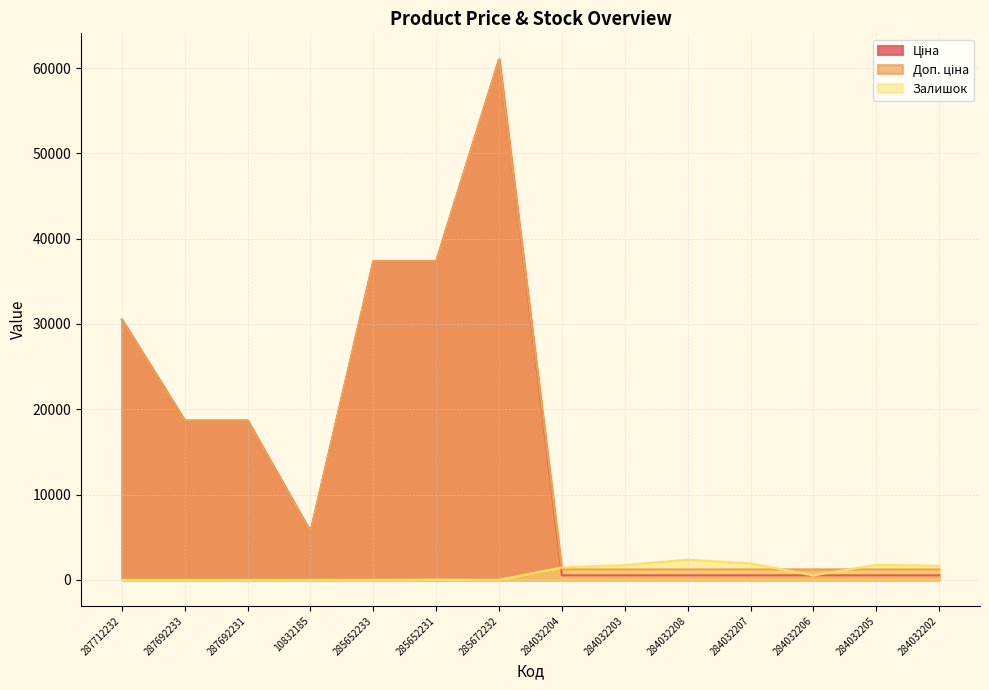

Which category has the highest value across all series?

285672232